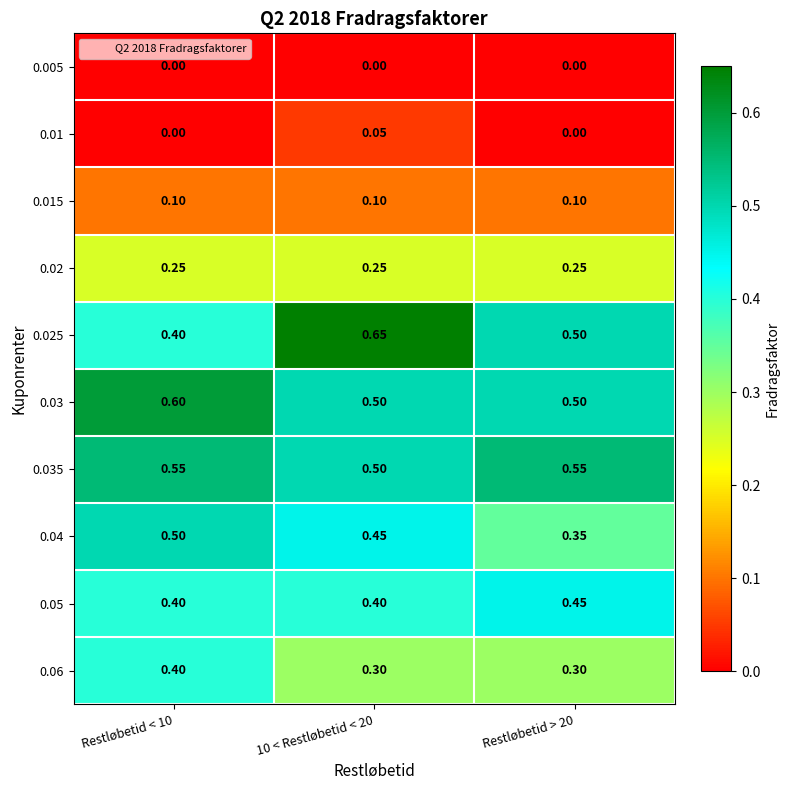

List the series in order of their peak value, highest first.

0.025, 0.03, 0.035, 0.04, 0.05, 0.06, 0.02, 0.015, 0.01, 0.005